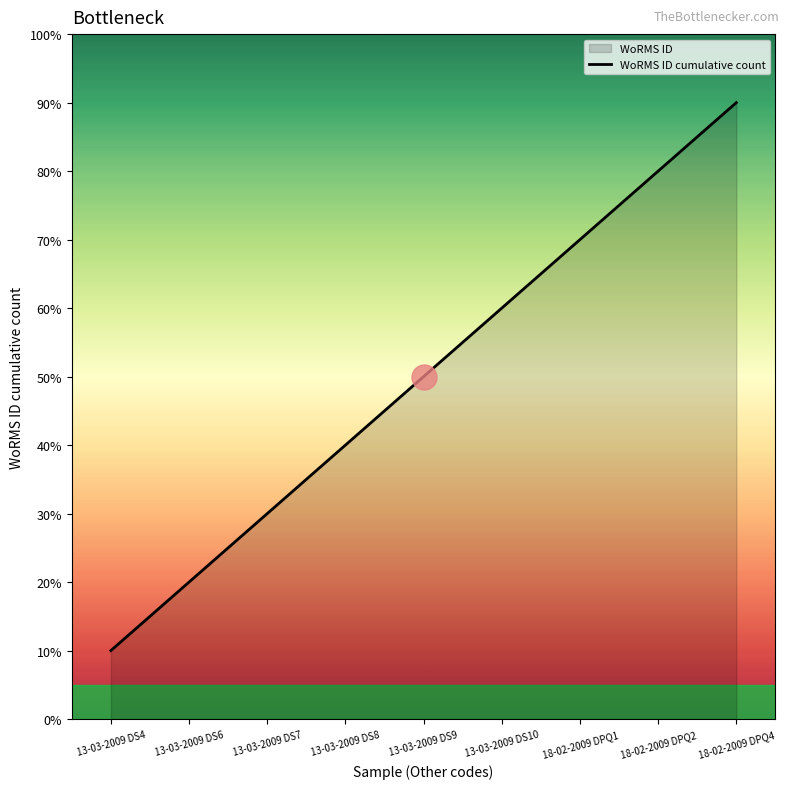

Count the number of values greater than 5.

4